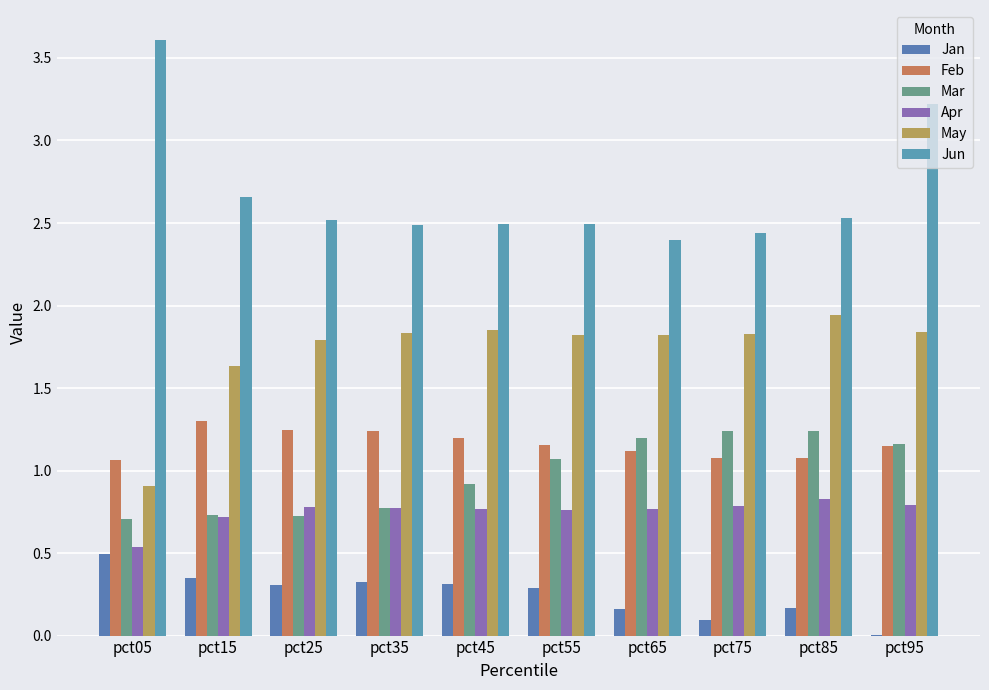

What is the spread (max minus min) of values at pct55?

2.2